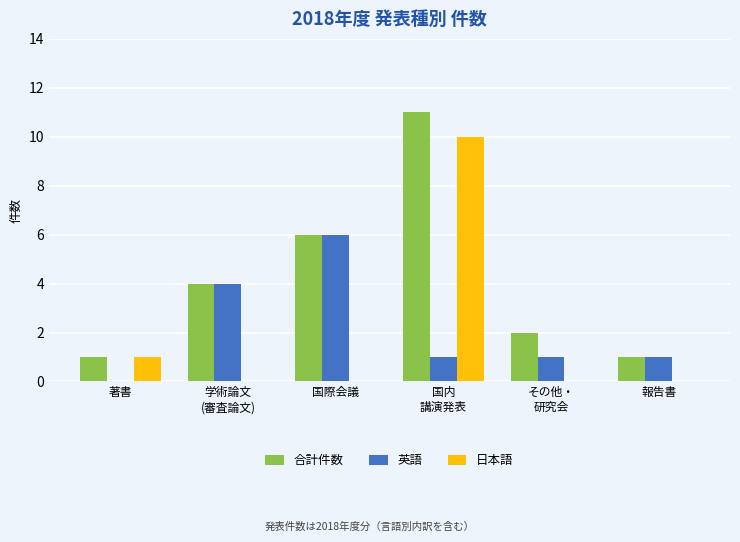

Reading left to right, transcribe all the data shown in this chart.

合計件数: 1	4	6	11	2	1
英語: 0	4	6	1	1	1
日本語: 1	0	0	10	0	0